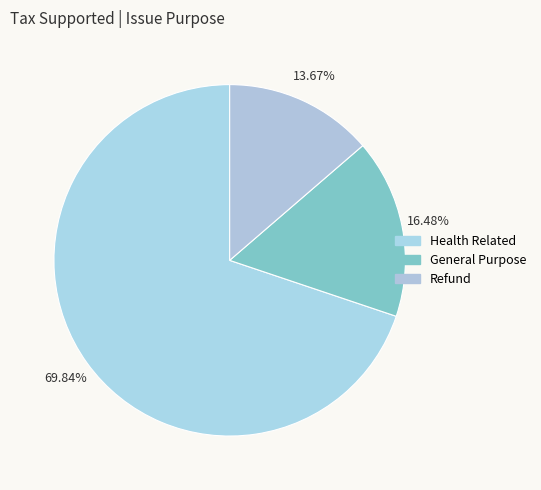

Rank the categories by value from lowest to highest.

Refund, General Purpose, Health Related